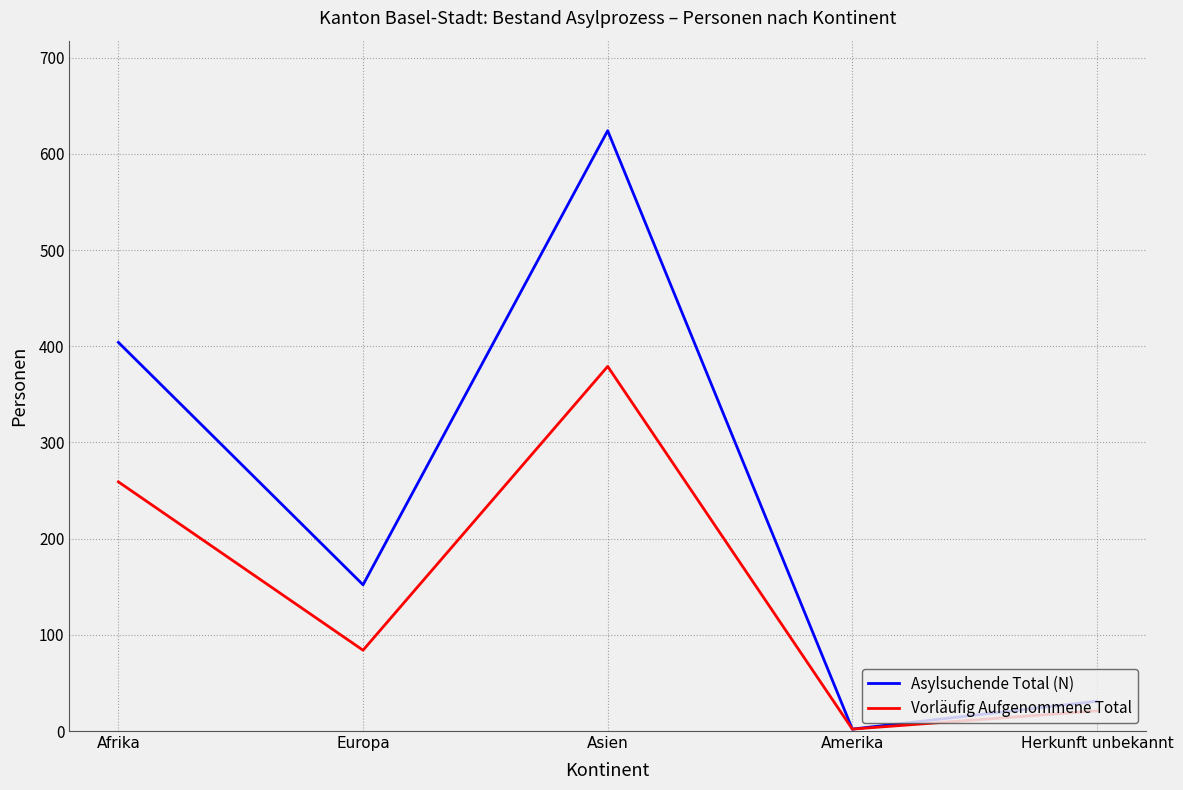

The value of Asylsuchende Total (N) at Herkunft unbekannt is 31. True or false?

True